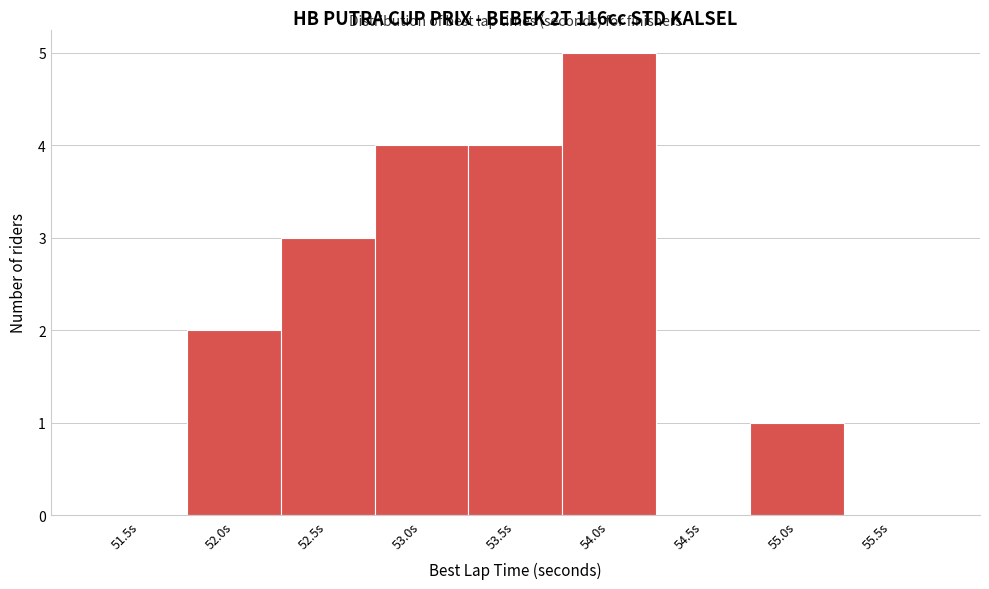

Reading right to left, list all the values displayed in this chart.

55.5s=0	55.0s=1	54.5s=0	54.0s=5	53.5s=4	53.0s=4	52.5s=3	52.0s=2	51.5s=0